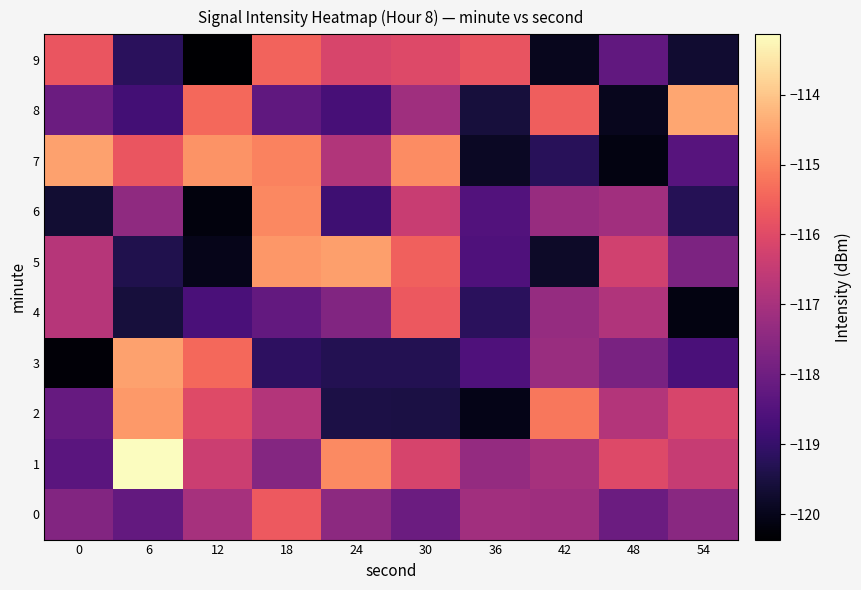

Reading left to right, transcribe all the data shown in this chart.

0: 0=-117.6	6=-118.2	12=-117.0	18=-115.7	24=-117.5	30=-118.1	36=-117.1	42=-117.2	48=-118.1	54=-117.5
1: 0=-118.4	6=-113.1	12=-116.4	18=-117.6	24=-114.9	30=-116.2	36=-117.3	42=-117.0	48=-116.0	54=-116.4
2: 0=-118.1	6=-114.7	12=-116.0	18=-116.8	24=-119.5	30=-119.5	36=-120.0	42=-115.2	48=-116.8	54=-116.1
3: 0=-120.3	6=-114.6	12=-115.4	18=-119.1	24=-119.3	30=-119.3	36=-118.6	42=-117.2	48=-117.8	54=-118.6
4: 0=-116.7	6=-119.6	12=-118.6	18=-118.2	24=-117.7	30=-115.7	36=-119.2	42=-117.3	48=-116.8	54=-120.1
5: 0=-116.7	6=-119.4	12=-120.0	18=-114.7	24=-114.6	30=-115.5	36=-118.6	42=-119.8	48=-116.3	54=-117.8
6: 0=-119.7	6=-117.4	12=-120.2	18=-114.9	24=-118.8	30=-116.4	36=-118.5	42=-117.3	48=-117.1	54=-119.3
7: 0=-114.6	6=-115.7	12=-114.8	18=-115.0	24=-116.8	30=-114.9	36=-119.9	42=-119.2	48=-120.1	54=-118.4
8: 0=-118.1	6=-118.8	12=-115.4	18=-118.3	24=-118.7	30=-117.1	36=-119.5	42=-115.6	48=-119.9	54=-114.5
9: 0=-115.8	6=-119.2	12=-120.4	18=-115.5	24=-116.2	30=-116.0	36=-115.8	42=-120.0	48=-118.2	54=-119.7